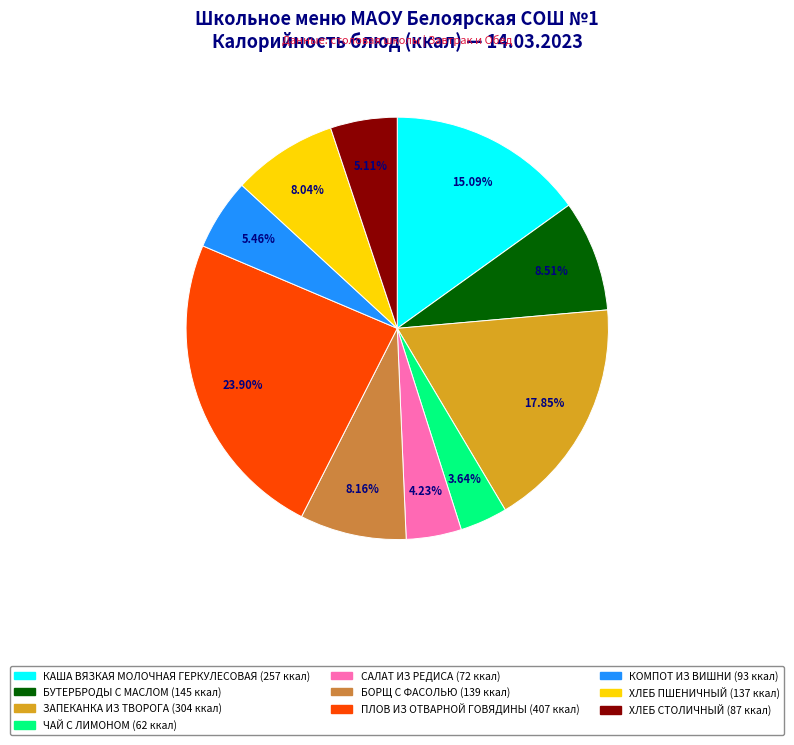

Is it true that ХЛЕБ СТОЛИЧНЫЙ is 5% of the pie?

True